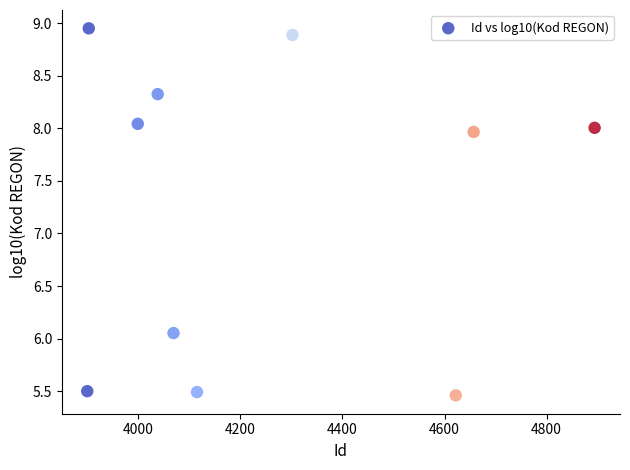

What is the average X value?

4249.9